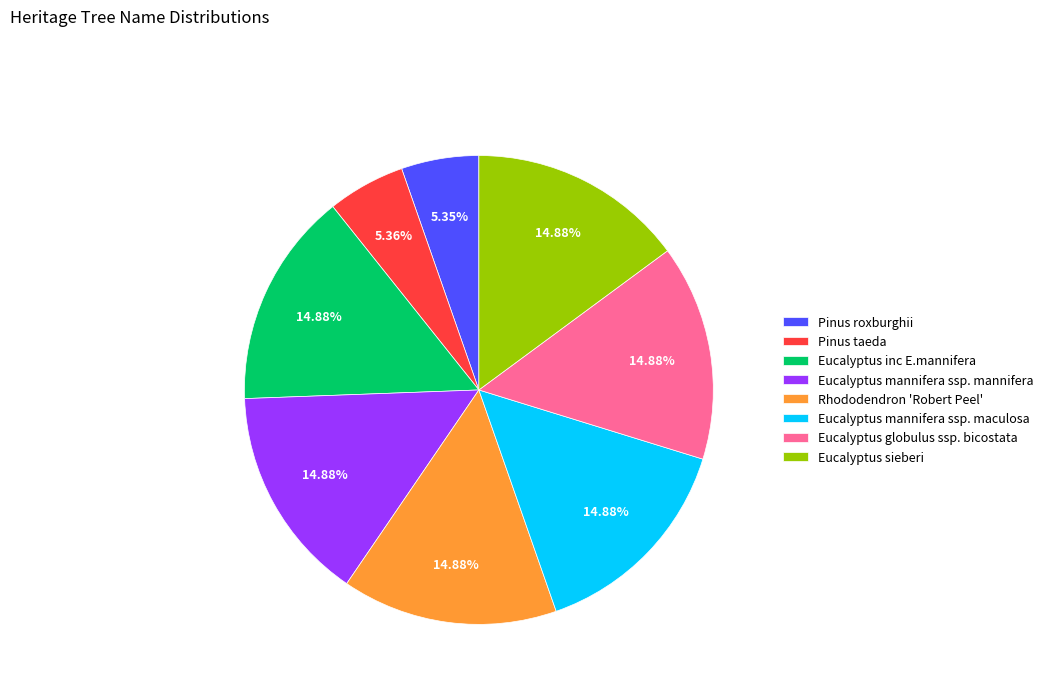

Does Eucalyptus mannifera ssp. maculosa account for over 50% of the chart?

No